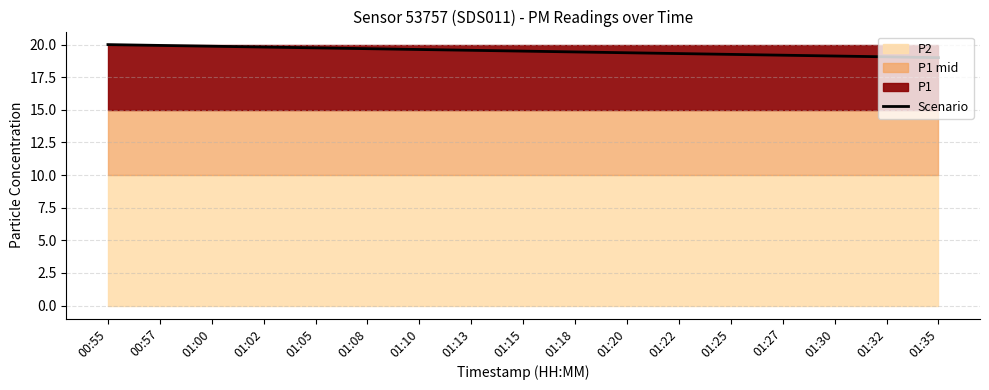

Reading left to right, what are all the values shown in this chart?

00:55=20.0	00:57=19.9	01:00=19.9	01:02=19.8	01:05=19.7	01:08=19.7	01:10=19.6	01:13=19.6	01:15=19.5	01:18=19.4	01:20=19.4	01:22=19.3	01:25=19.2	01:27=19.2	01:30=19.1	01:32=19.1	01:35=19.0